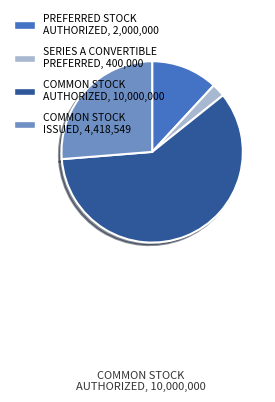

Does any single category account for the majority?

Yes